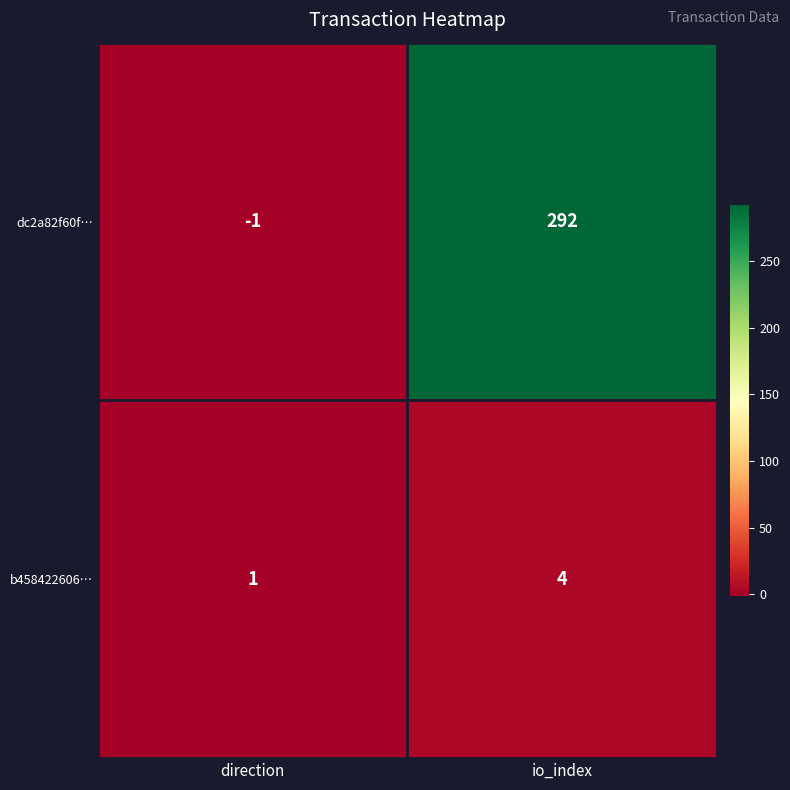

Reading left to right, what are all the values shown in this chart?

dc2a82f60f…: -1	292
b458422606…: 1	4